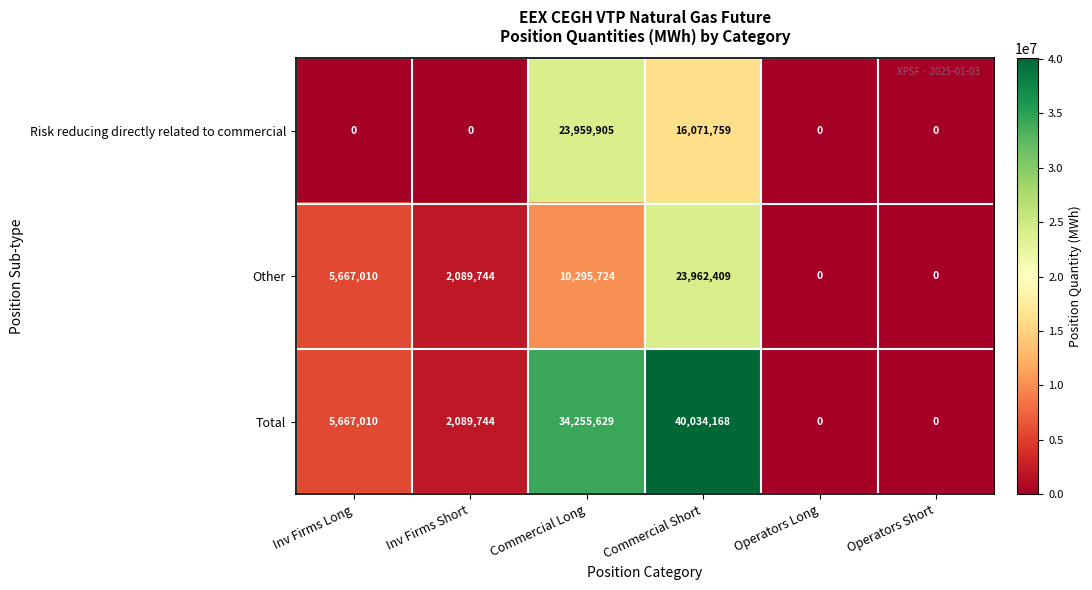

Rank the series by their maximum value, from highest to lowest.

Total, Other, Risk reducing directly related to commercial